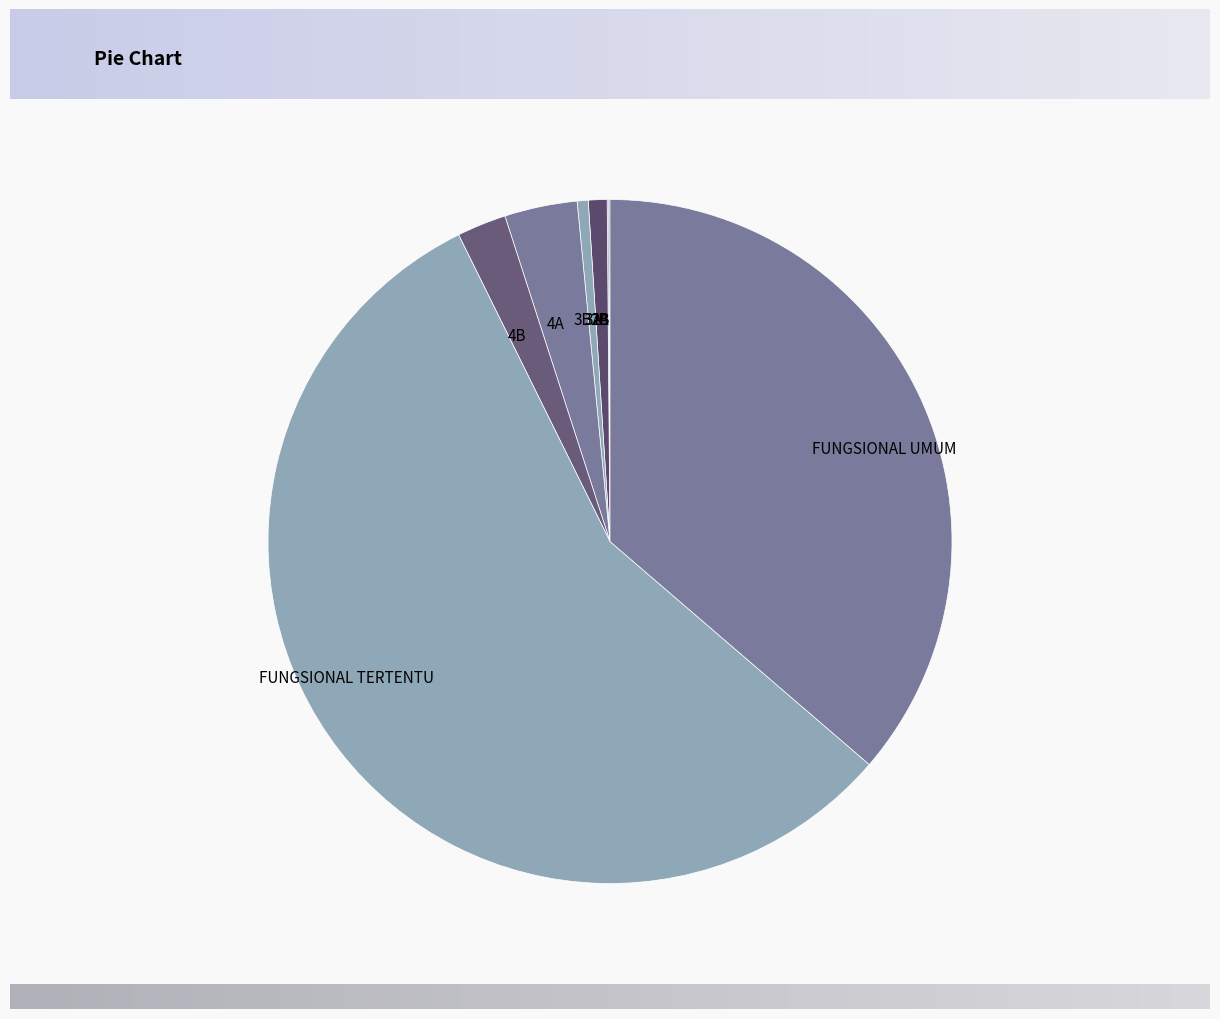

Is there a majority slice in this chart?

Yes